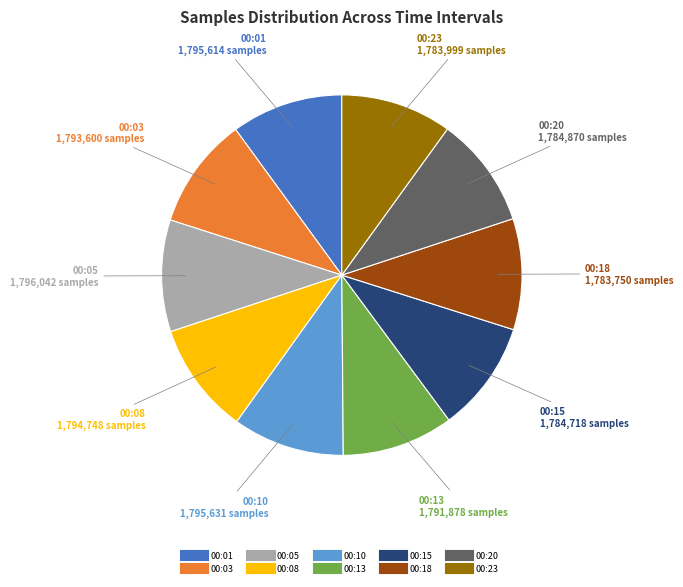

Does any single category account for the majority?

No